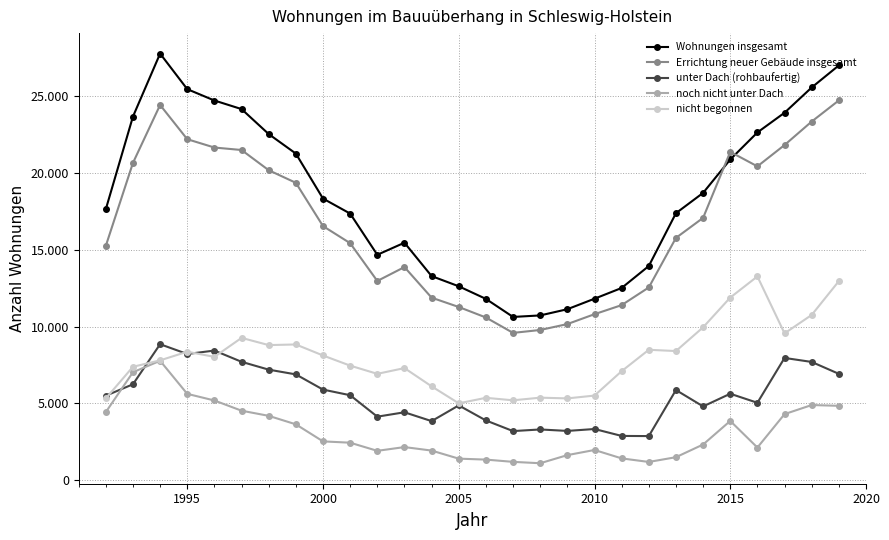

Does the chart have visible grid lines?

Yes